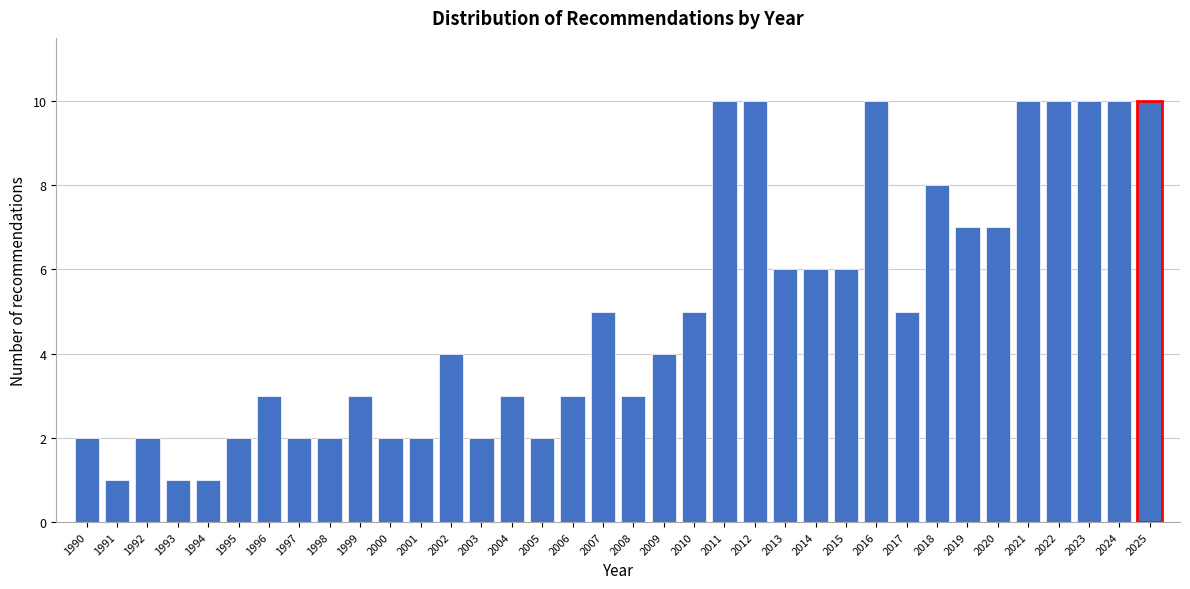

What is the difference between the second highest and minimum values?

9